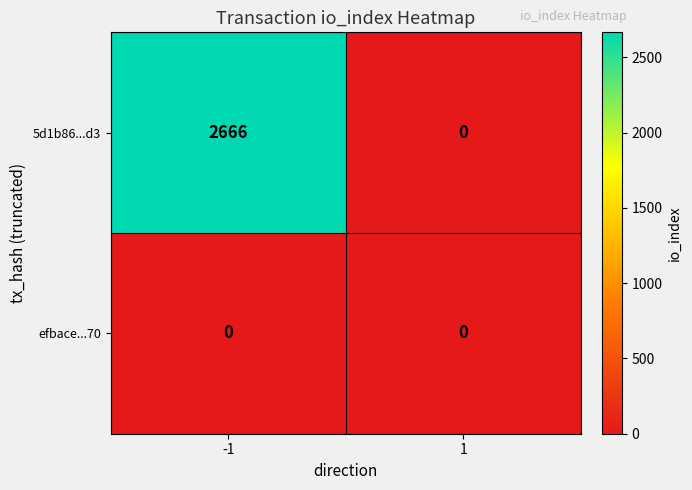

Count the number of data series in this chart.

2